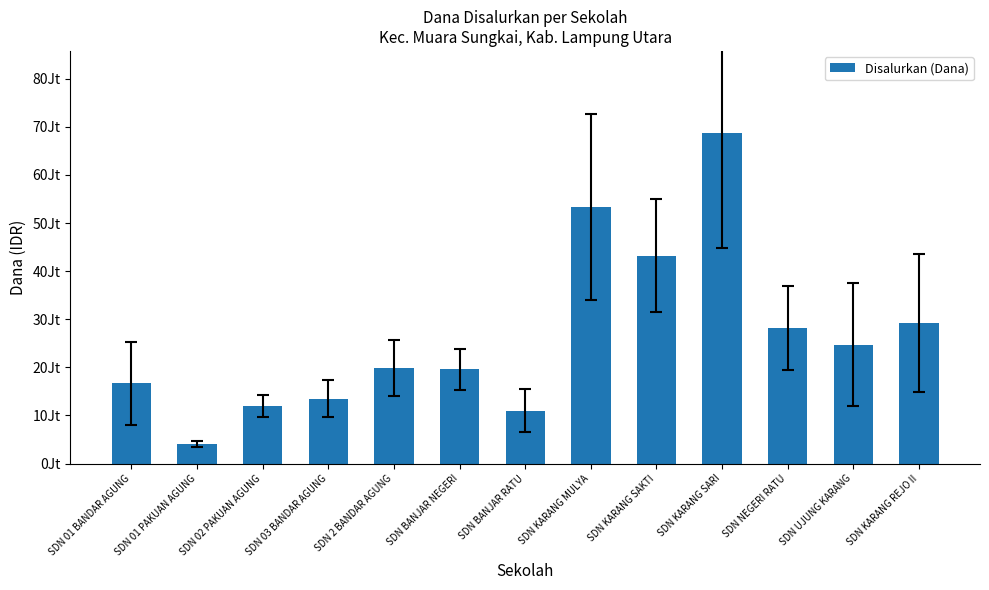

At which label is the value closest to 36337500?

SDN KARANG SAKTI